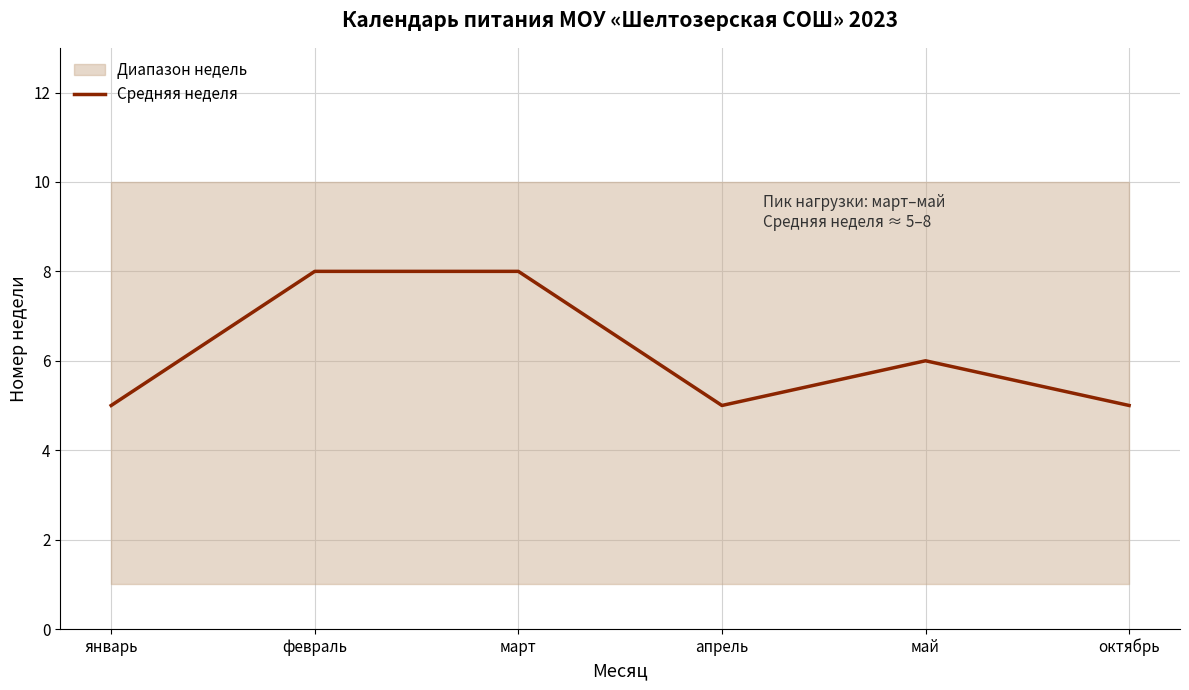

Reading right to left, transcribe all the data shown in this chart.

5	6	5	8	8	5